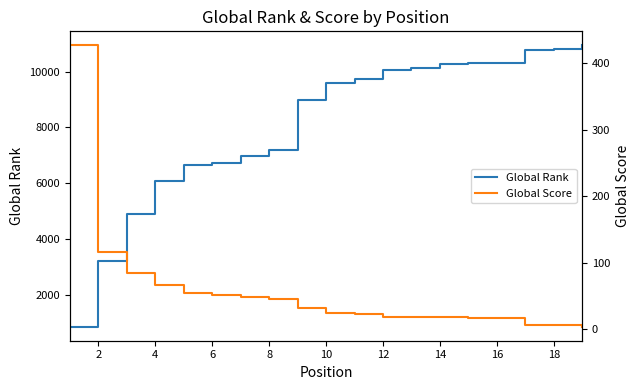

How many values in the Global Score series exceed 25?

9